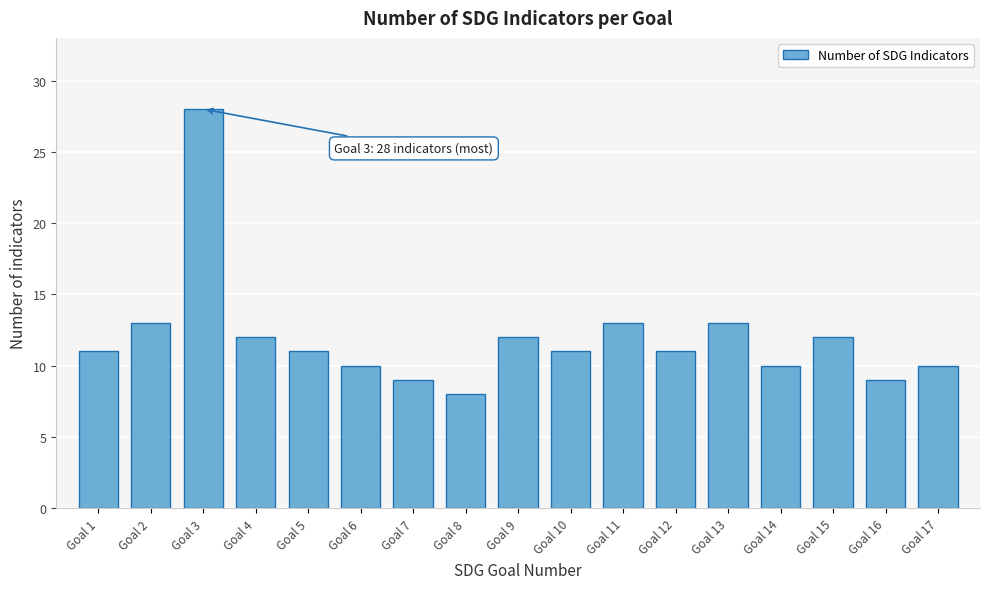

Reading right to left, what are all the values shown in this chart?

10	9	12	10	13	11	13	11	12	8	9	10	11	12	28	13	11